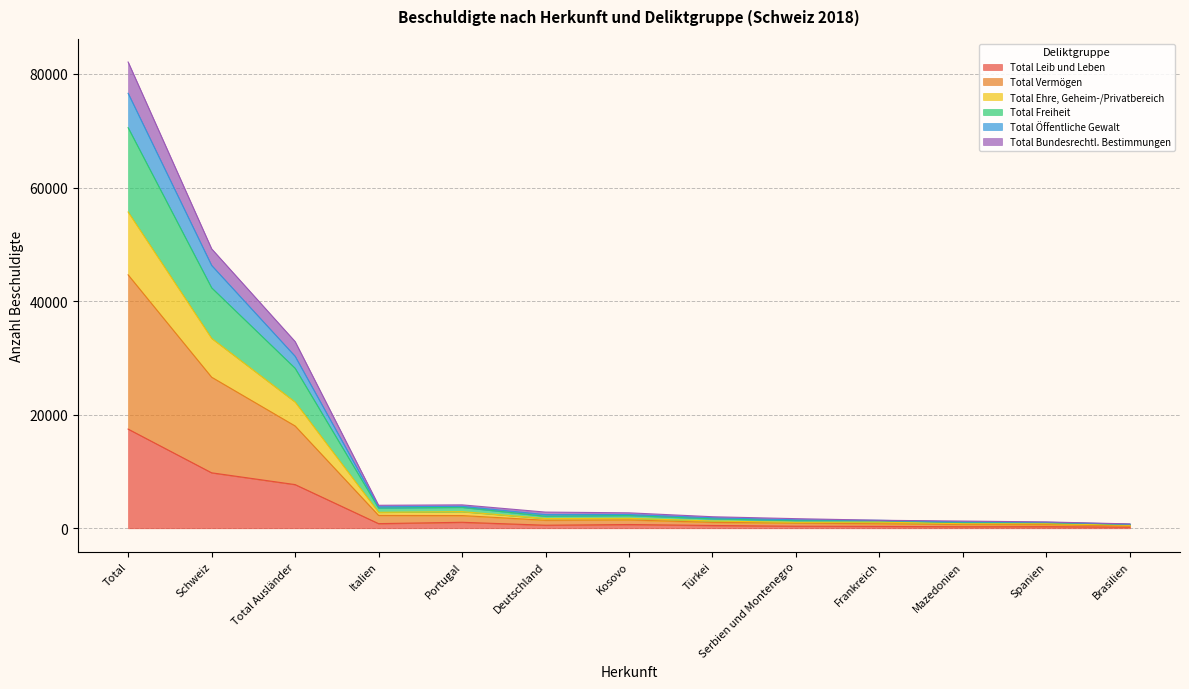

What are all the series names shown in the legend?

Total Leib und Leben, Total Vermögen, Total Ehre, Geheim-/Privatbereich, Total Freiheit, Total Öffentliche Gewalt, Total Bundesrechtl. Bestimmungen